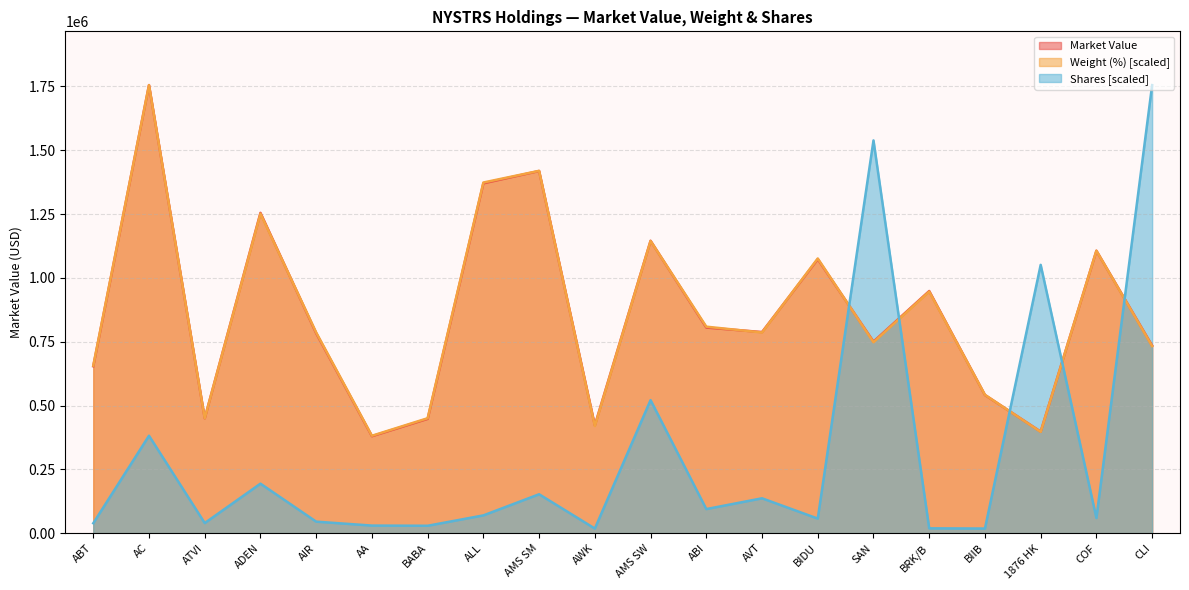

Does the chart have visible grid lines?

Yes